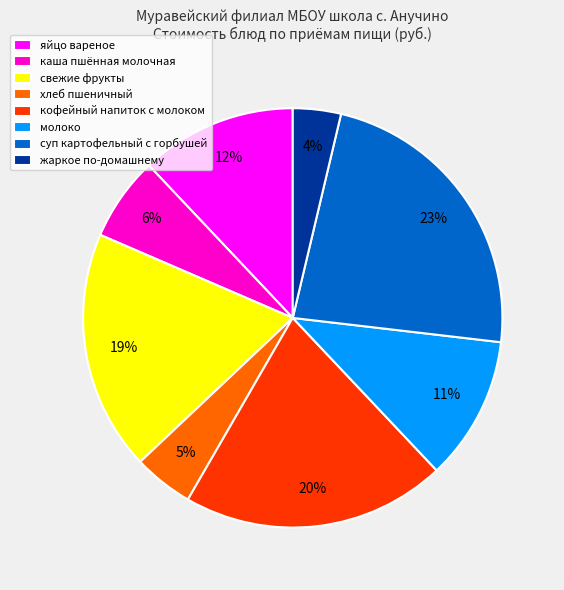

To the nearest percent, what is the average slice percentage?

12%